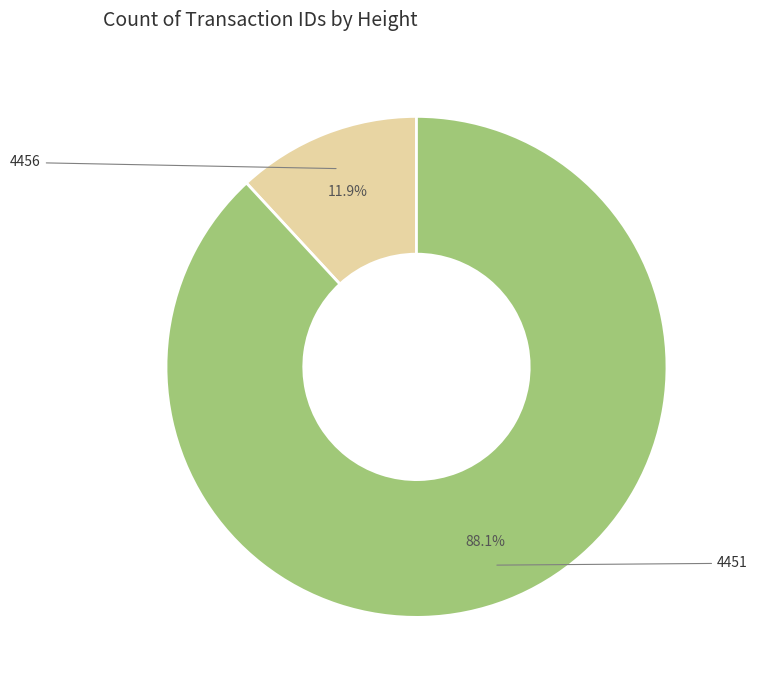

What portion of the pie excludes 4451?

11.9%